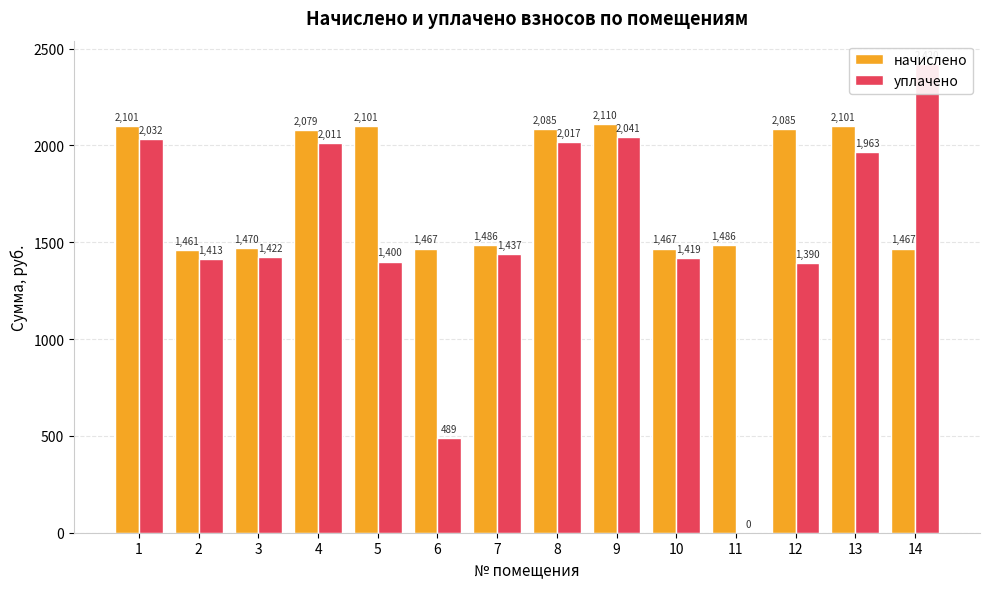

The value of начислено at 6 is 1467.0. True or false?

True